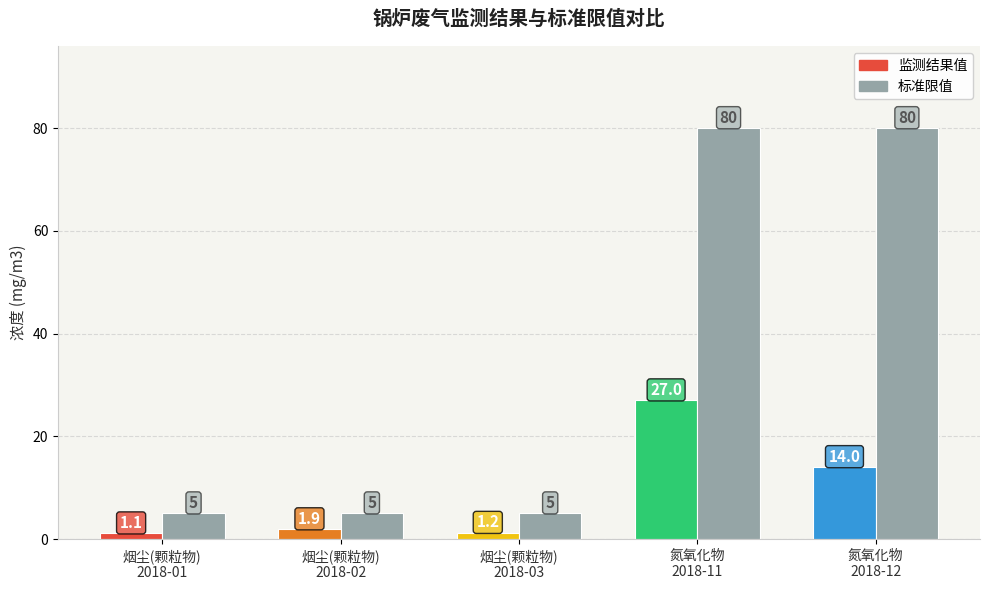

What is the value of the 标准限值 bar at the 1st from the left?

5.0